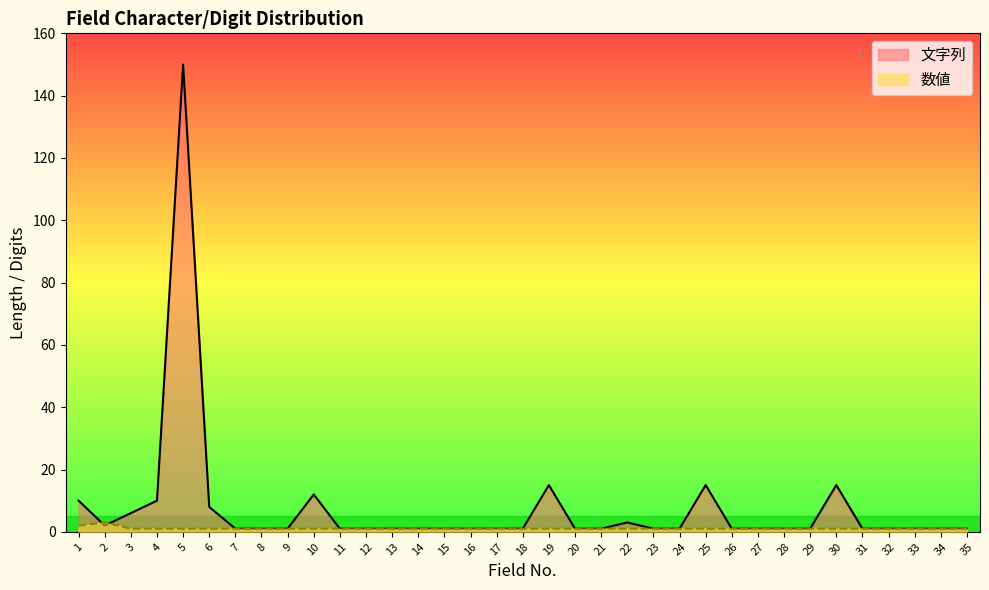

Where is the first local maximum for 文字列?

5